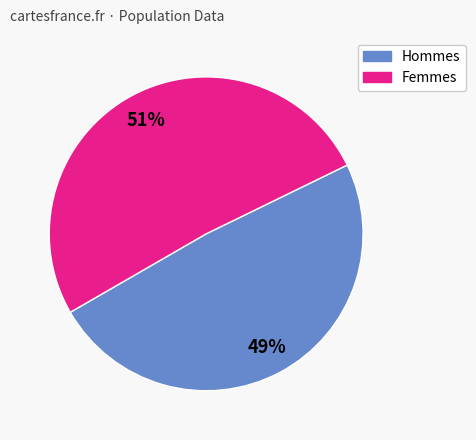

Approximately how many times larger is the value at Hommes compared to Femmes?

1.0